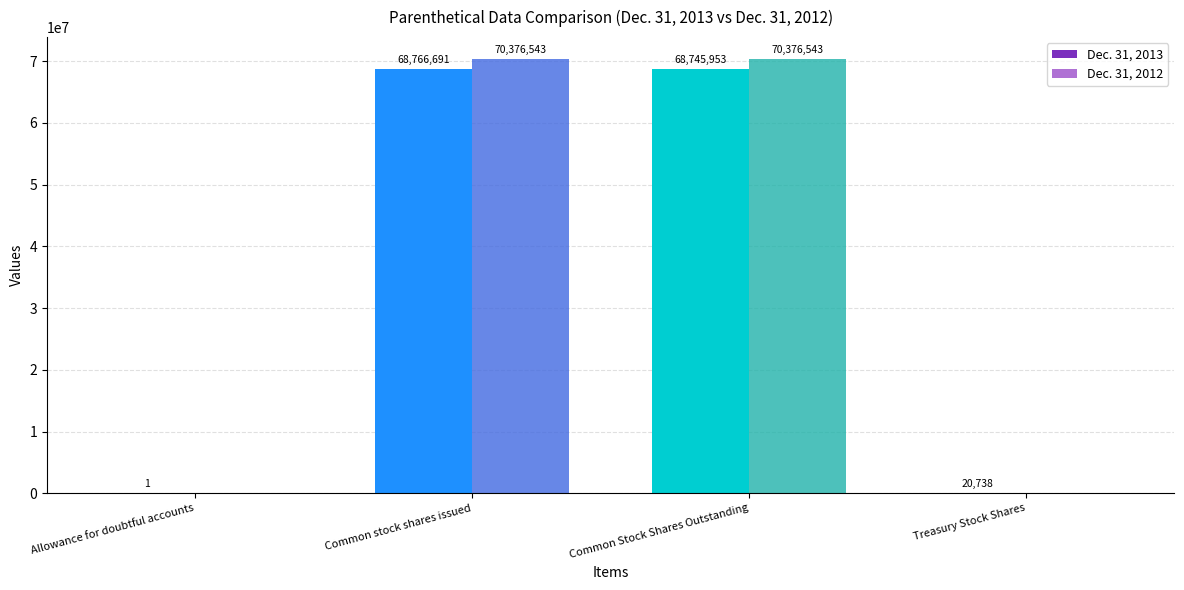

How many categories are shown in the chart?

4